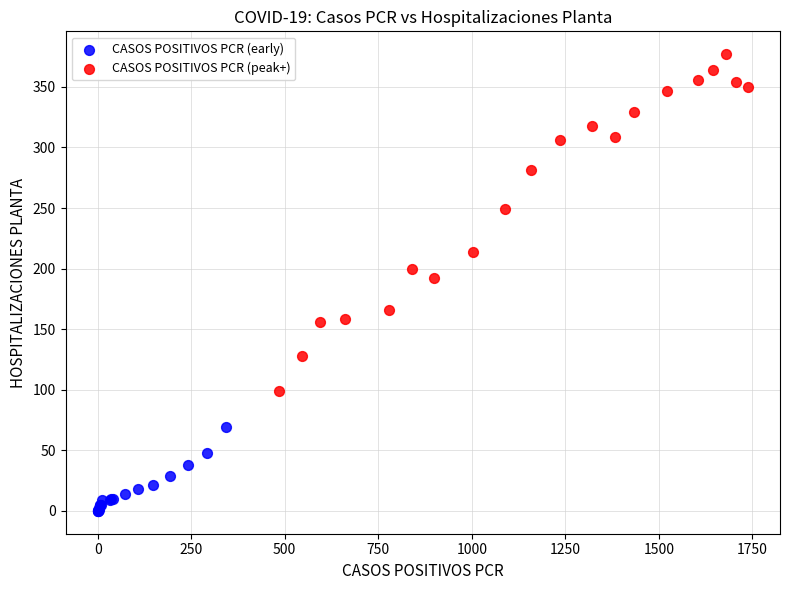

Which series reaches the maximum Y coordinate?

CASOS POSITIVOS PCR (peak+)